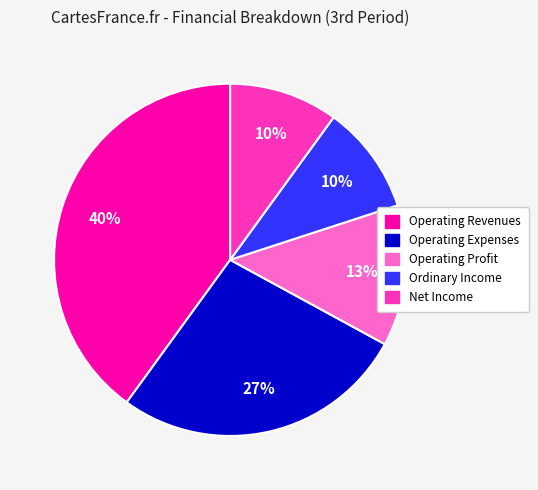

To the nearest percent, what is the difference between the largest and smallest slice percentages?

30%